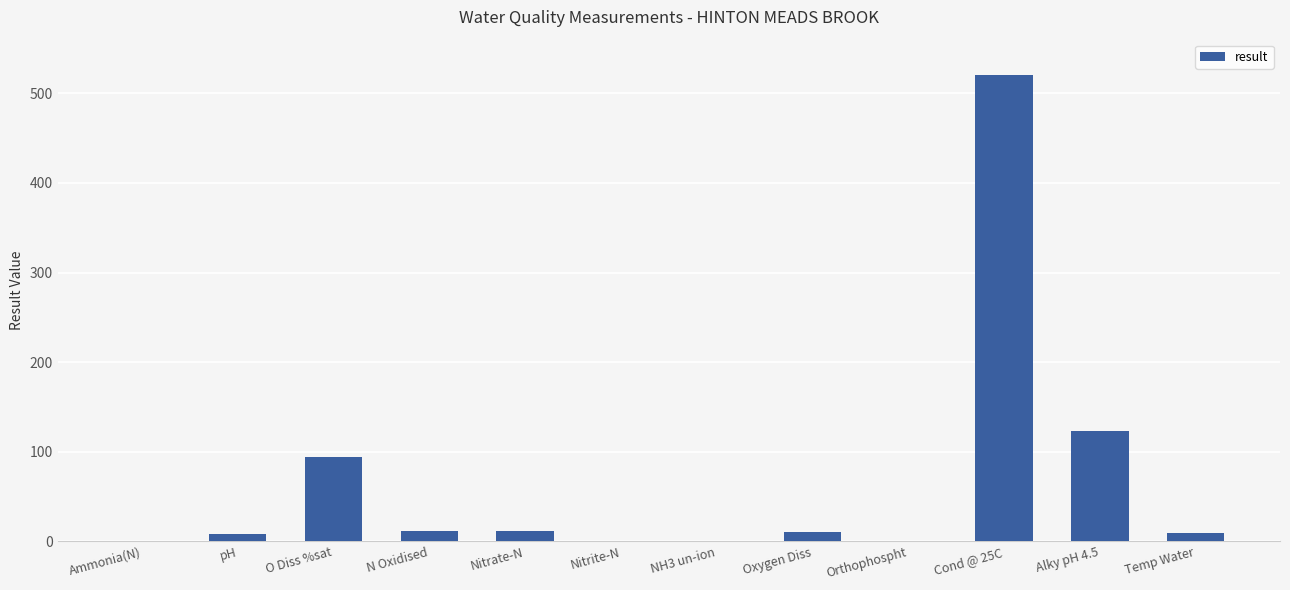

Where is the data nearest to the value 260?

Alky pH 4.5